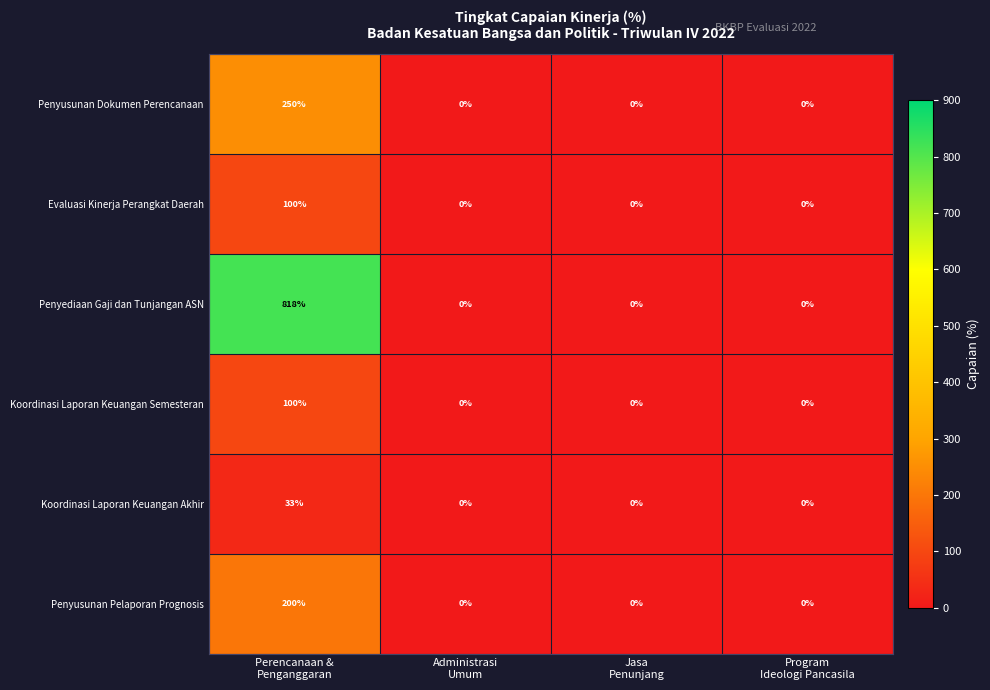

Which series has the largest total across all categories?

Penyediaan Gaji dan Tunjangan ASN